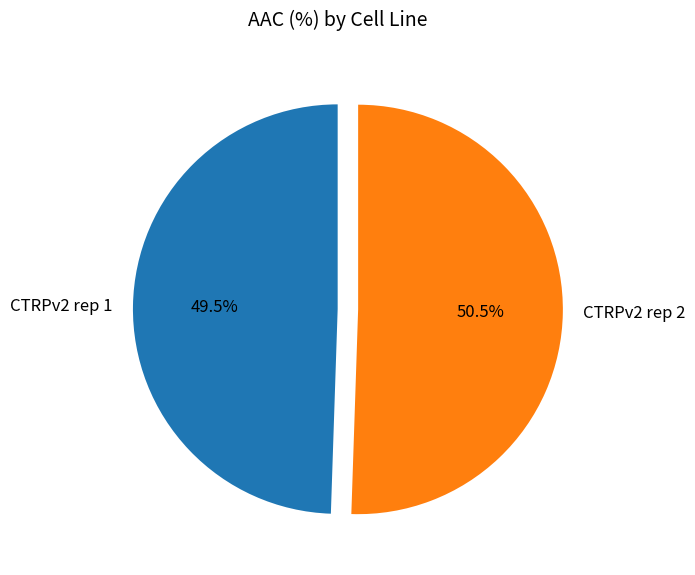

Count the number of slices in the pie.

2